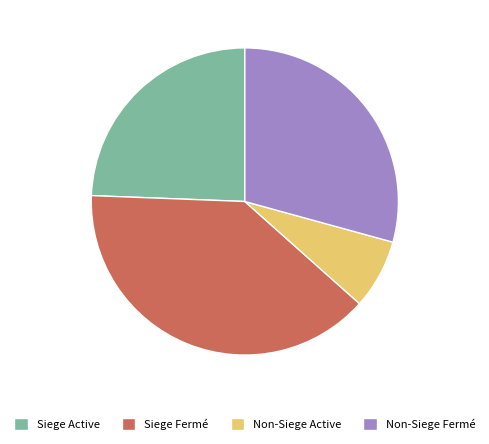

Count the number of slices in the pie.

4